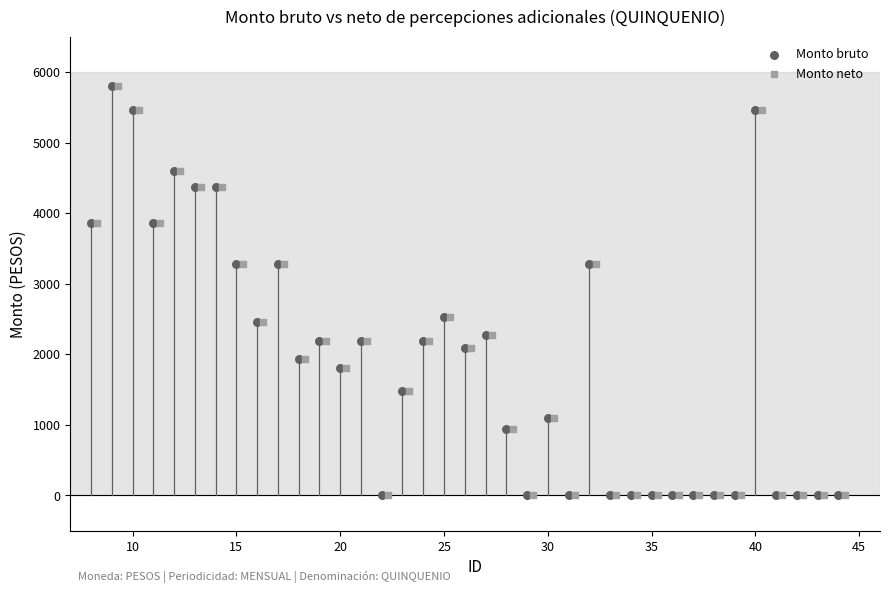

What are all the series names shown in the legend?

Monto bruto, Monto neto